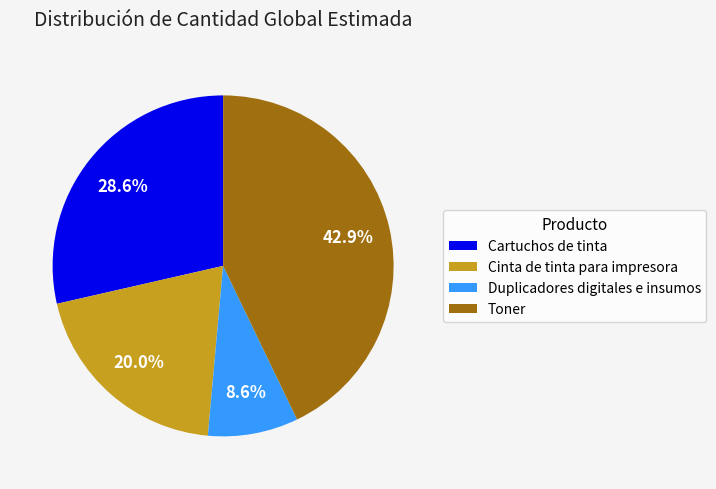

How many slices are in this pie chart?

4